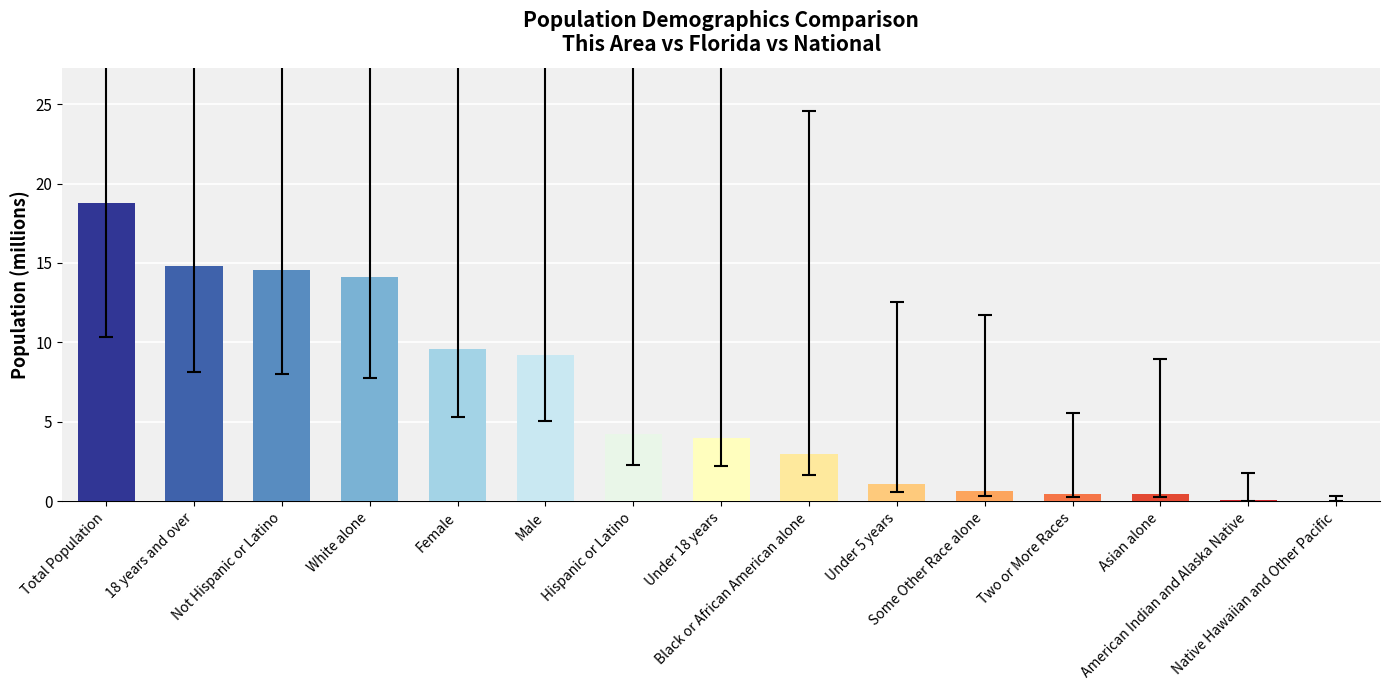

Which label corresponds to the largest value in the chart?

Total Population